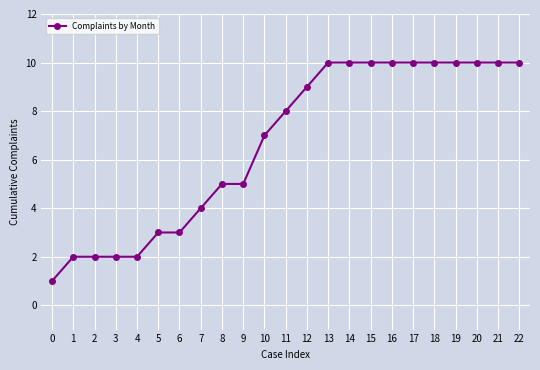

What is the smallest value displayed?

1